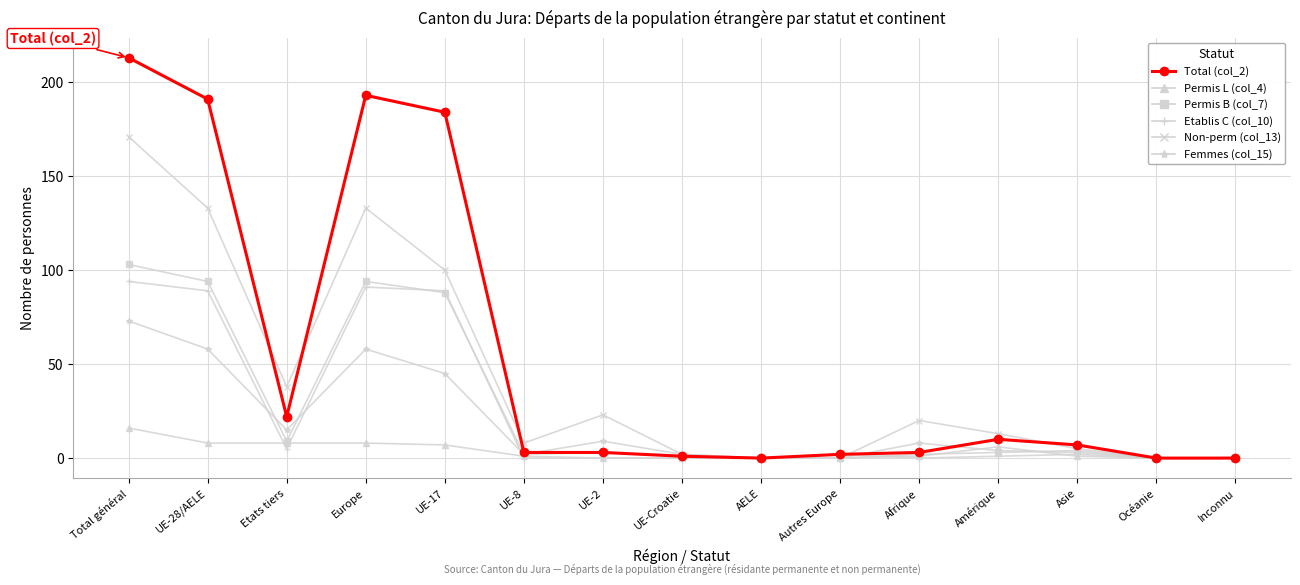

What are all the series names shown in the legend?

Total (col_2), Permis L (col_4), Permis B (col_7), Etablis C (col_10), Non-perm (col_13), Femmes (col_15)